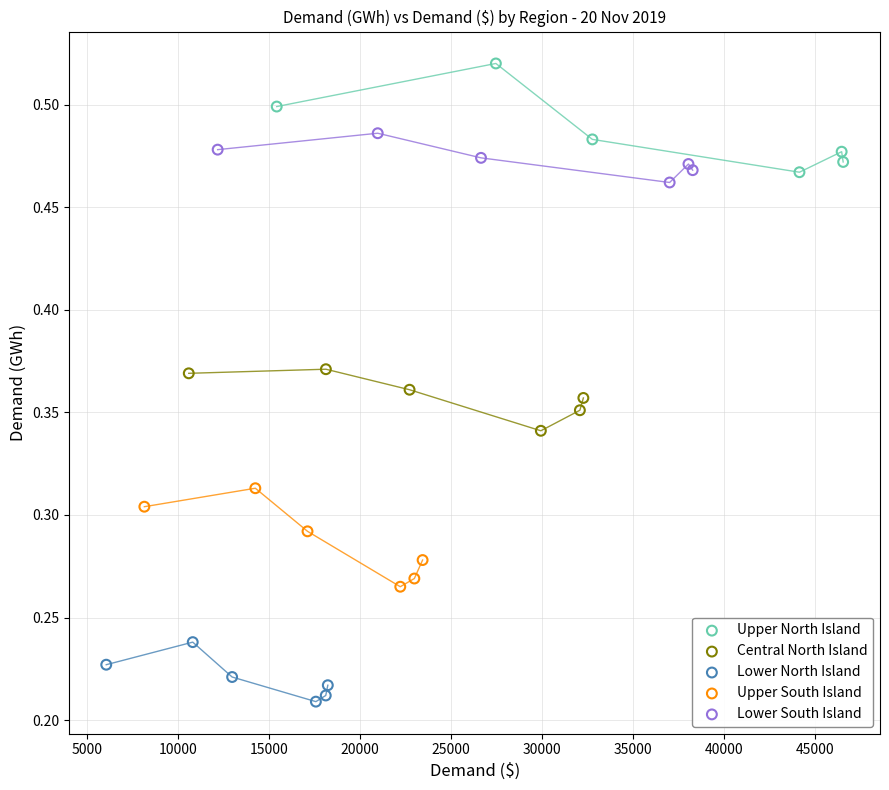

Which series reaches the maximum Y coordinate?

Upper North Island